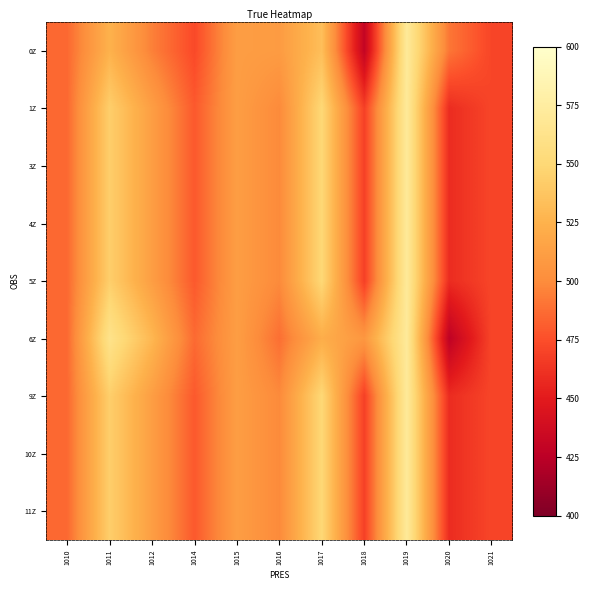

Which category has the highest value across all series?

1019